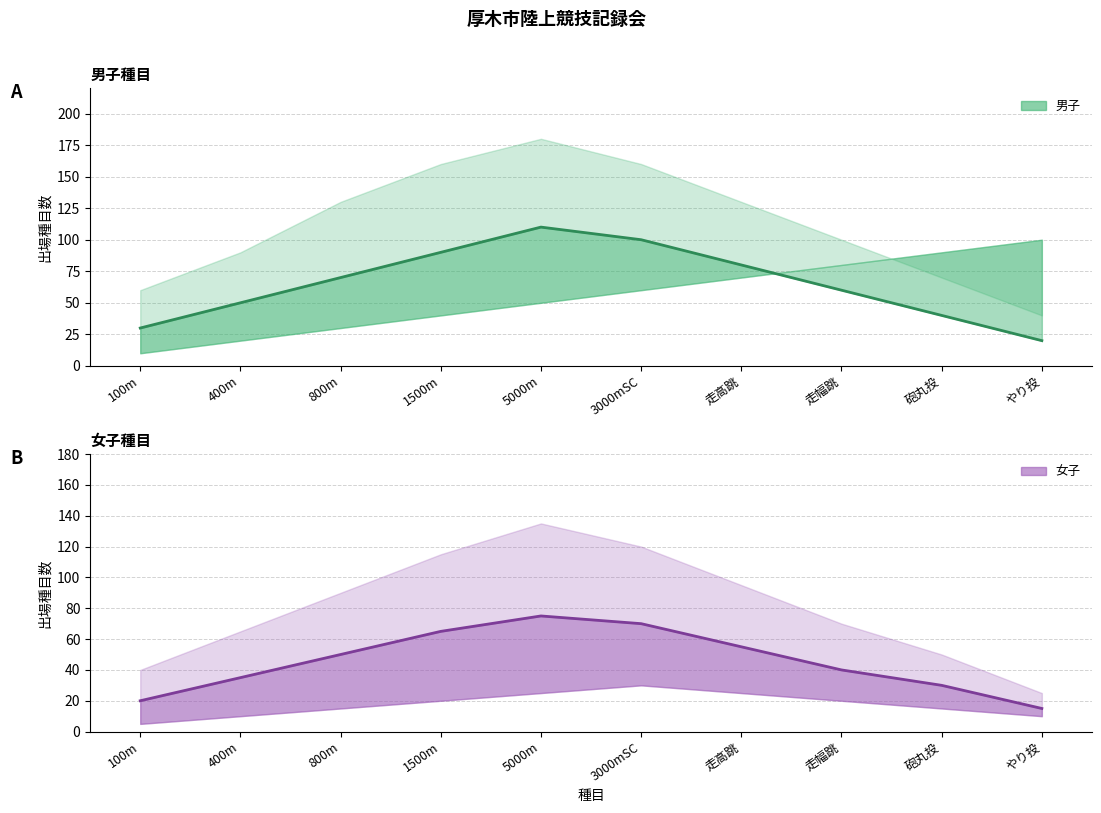

True or false: 女子 (mid) and 男子 (mid) intersect in this chart.

False